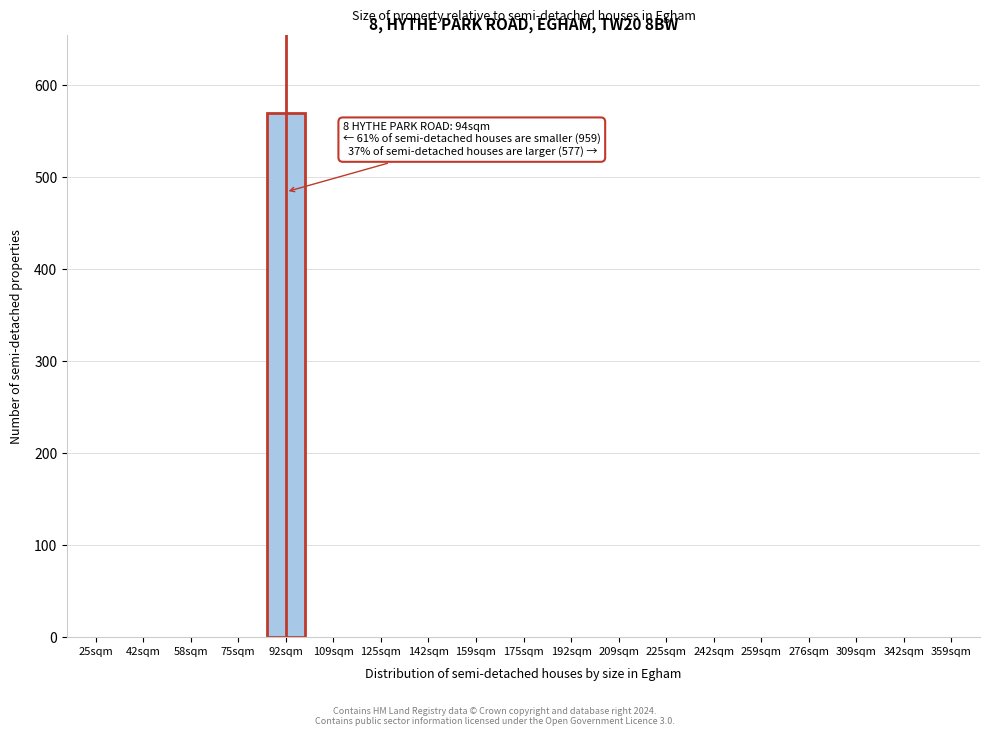

Reading left to right, extract all data points from this chart.

25sqm=0	42sqm=0	58sqm=0	75sqm=0	92sqm=569	109sqm=0	125sqm=0	142sqm=0	159sqm=0	175sqm=0	192sqm=0	209sqm=0	225sqm=0	242sqm=0	259sqm=0	276sqm=0	309sqm=0	342sqm=0	359sqm=0